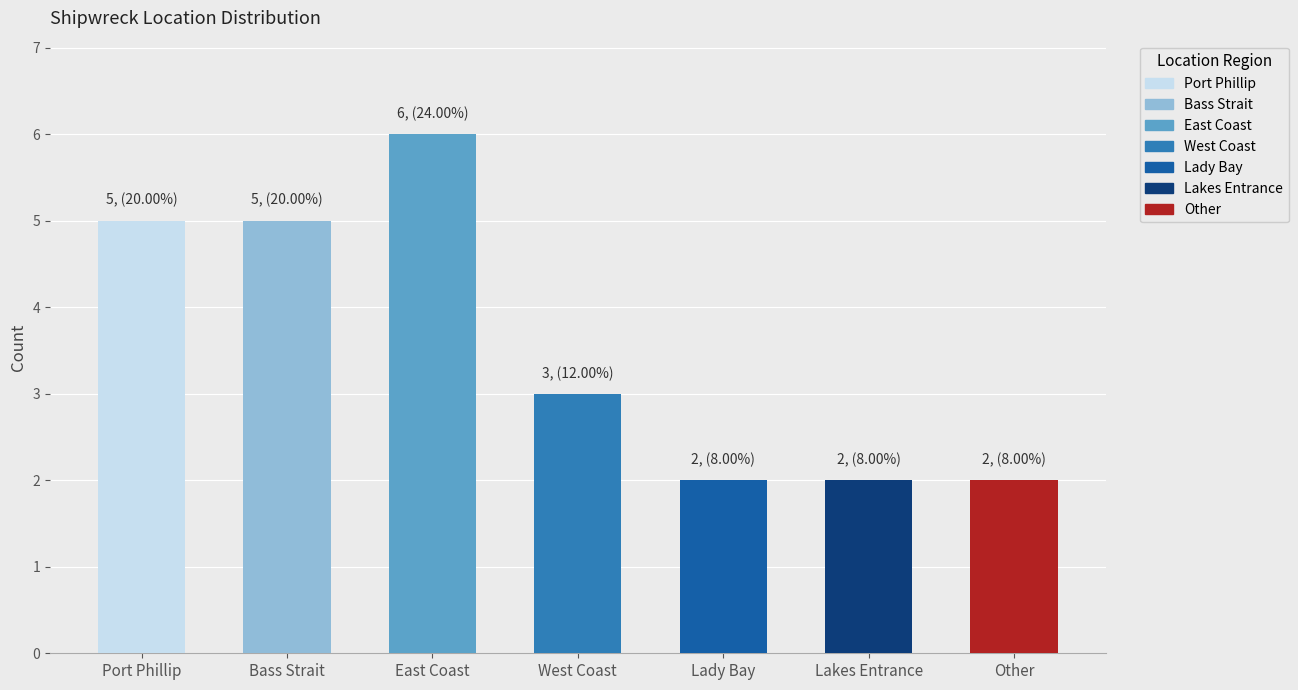

List the labels in order of value, smallest first.

Lady Bay, Lakes Entrance, Other, West Coast, Port Phillip, Bass Strait, East Coast